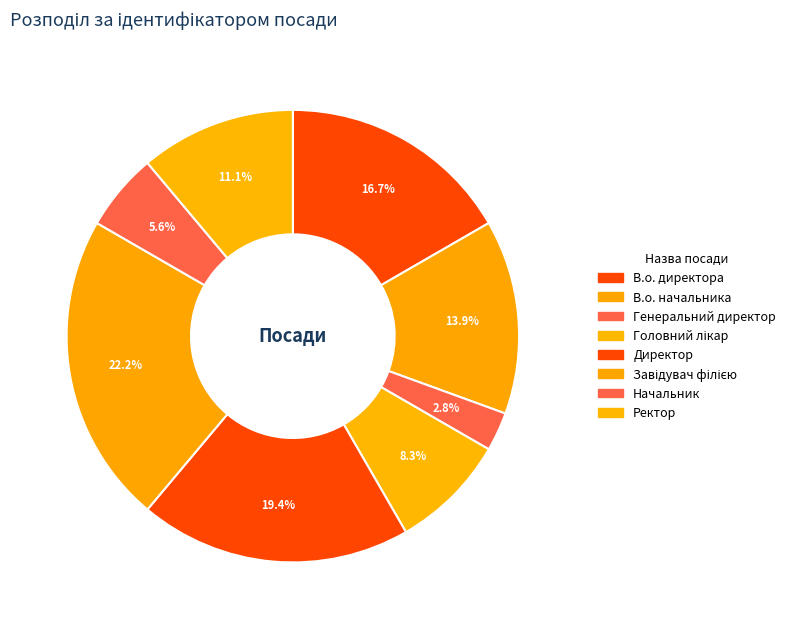

Which slice is the largest?

Завідувач філією